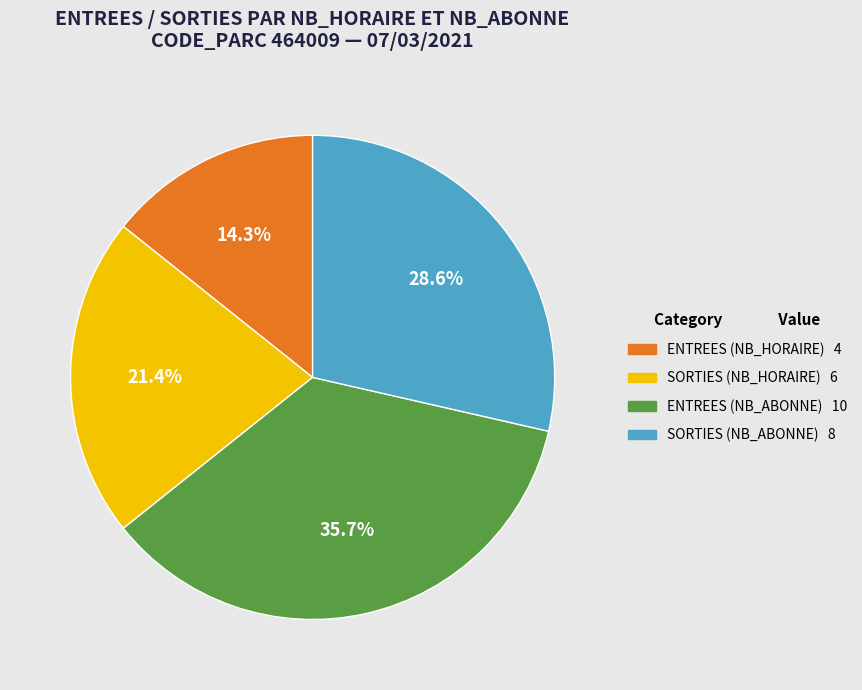

Is there a majority slice in this chart?

No